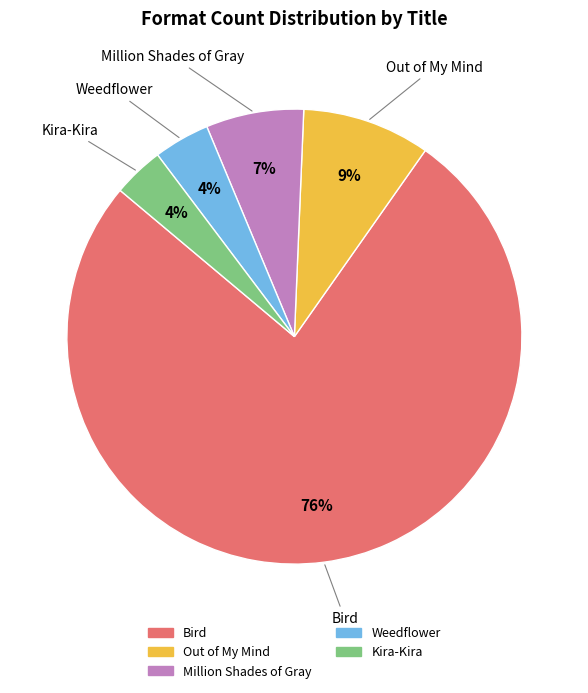

True or false: Kira-Kira accounts for 4% of the total.

True